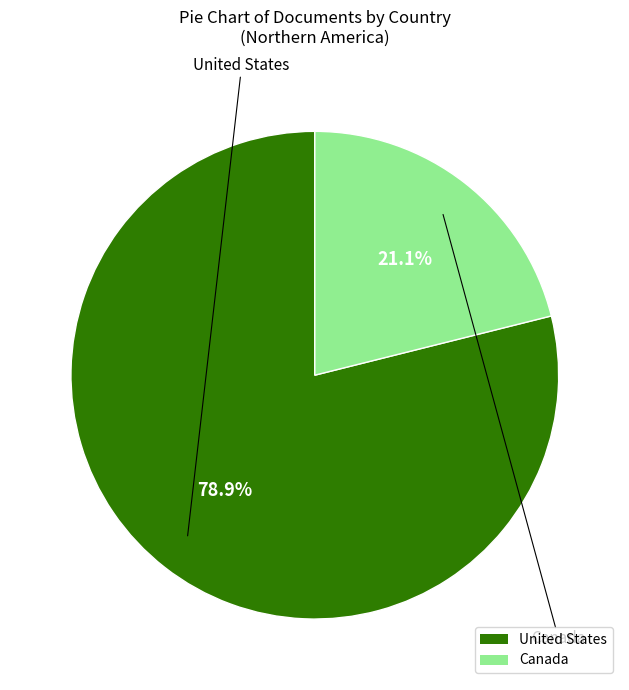

Which category has the biggest portion of the pie?

United States